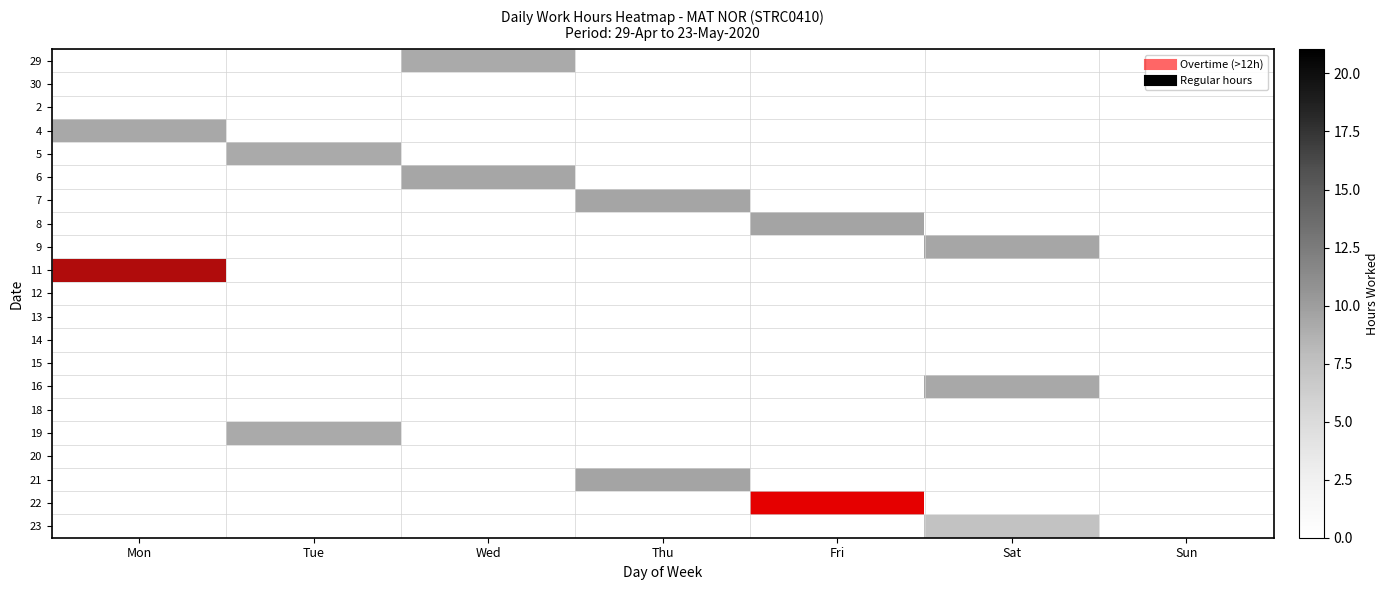

At which category is the sum across all series the highest?

Fri